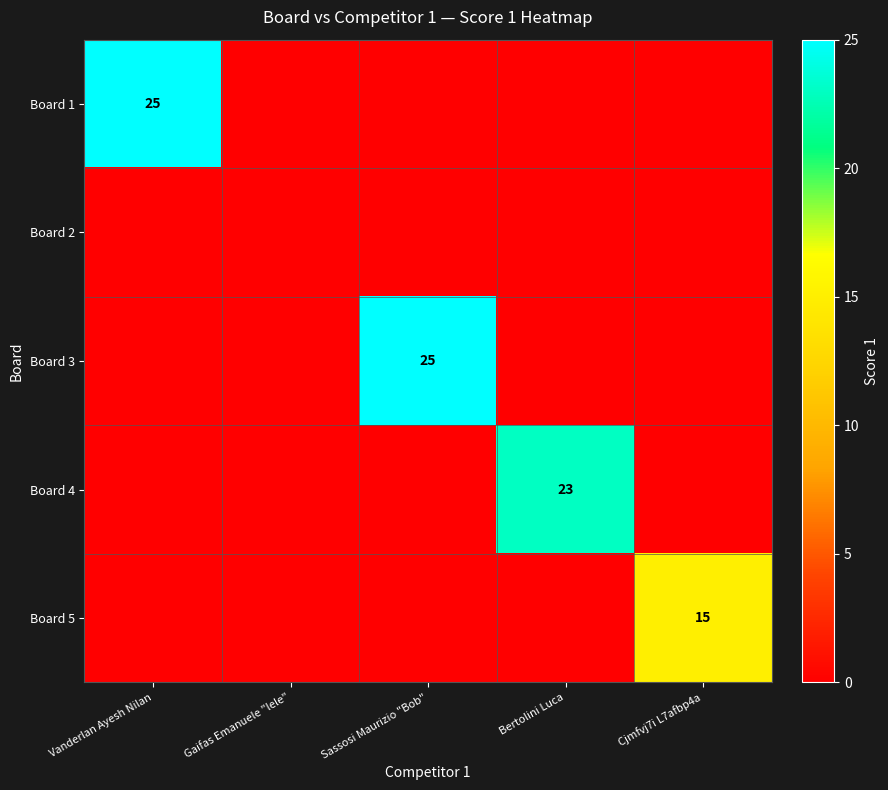

At which category is the sum across all series the highest?

Vanderlan Ayesh Nilan